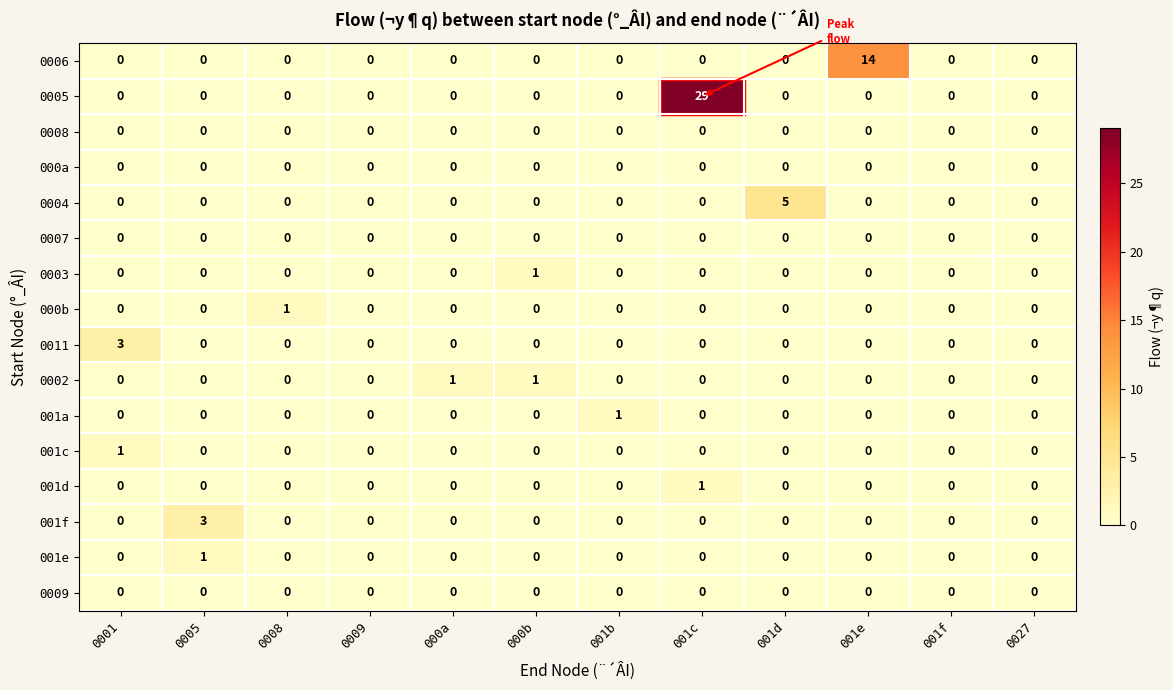

Count the 0002 values in the range 0 to 1.

12